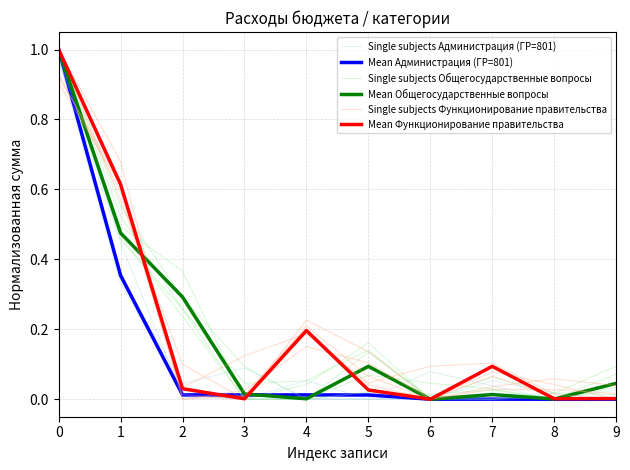

What is the difference between the maximum and second lowest values in the Mean Функционирование правительства series?

1.0